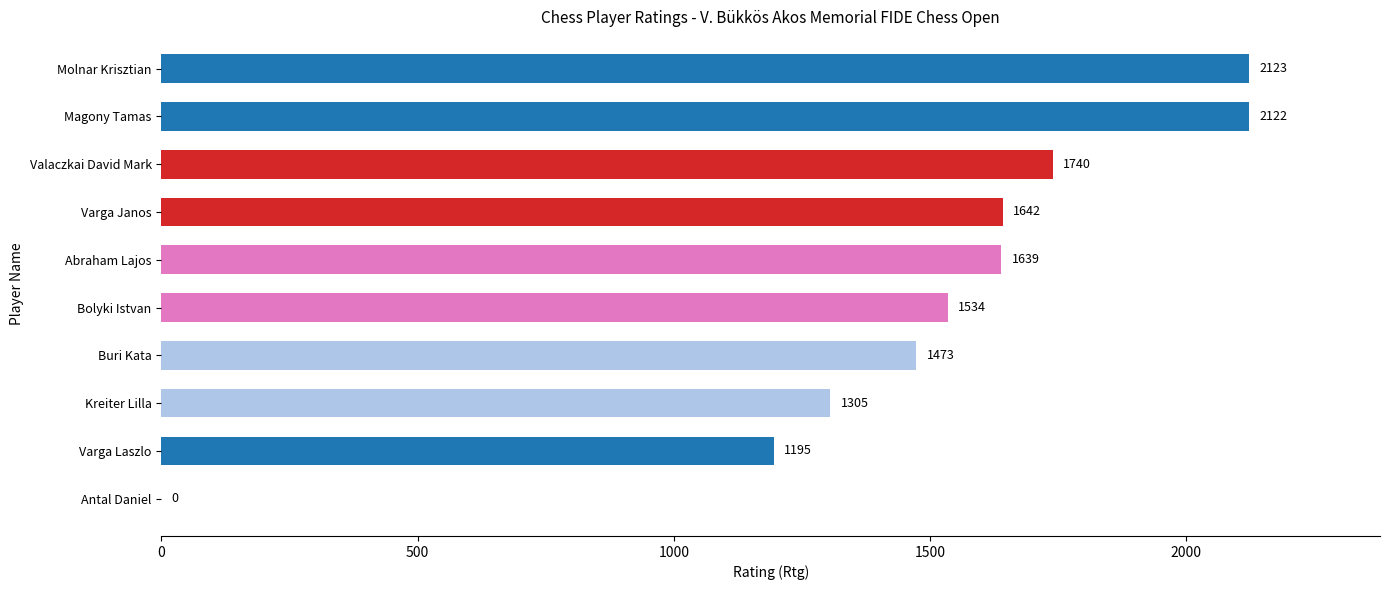

What is the sum of the values at Abraham Lajos and Magony Tamas?

3761